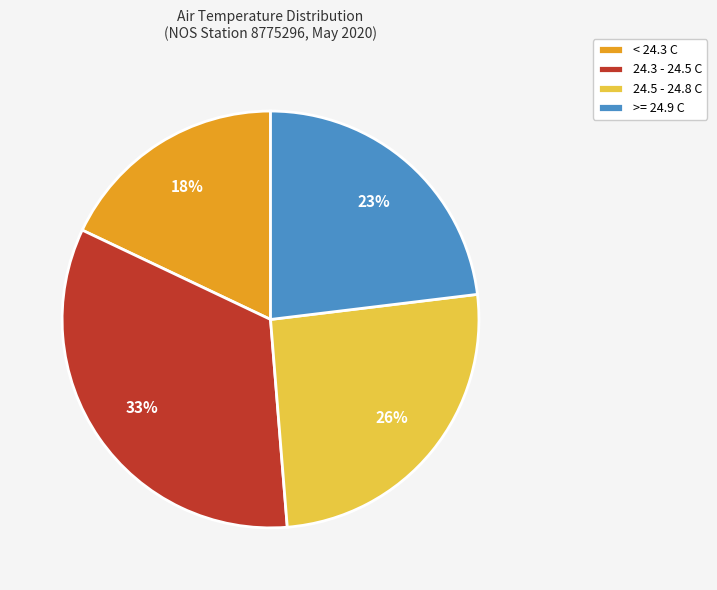

To the nearest percent, what portion does >= 24.9 C represent?

23%